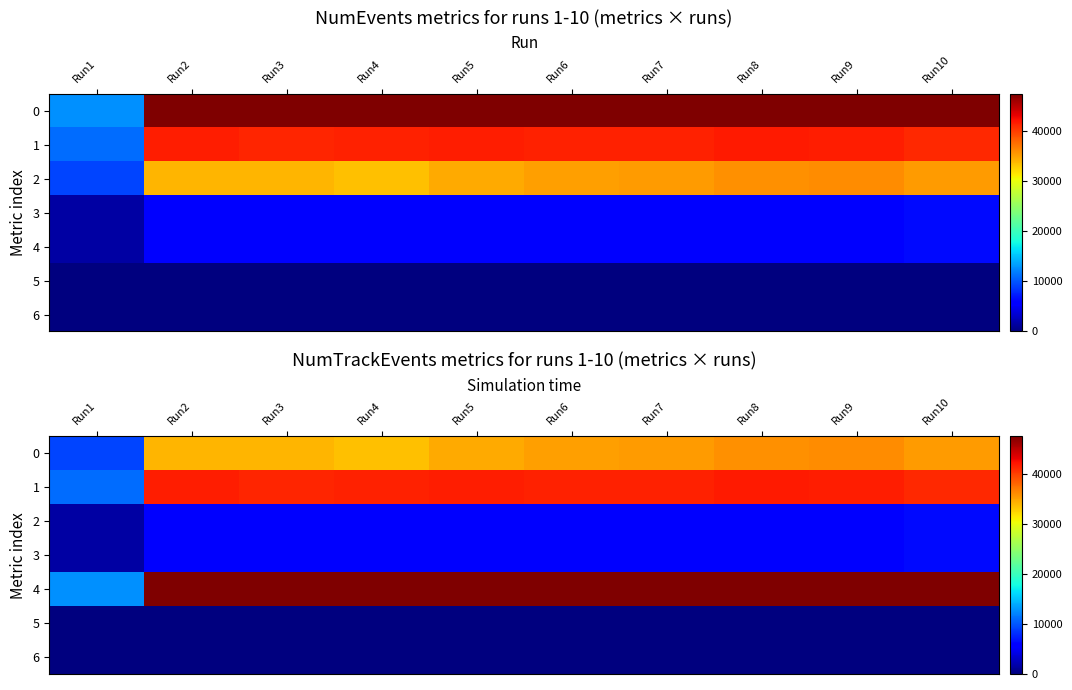

How many categories are shown in the chart?

10